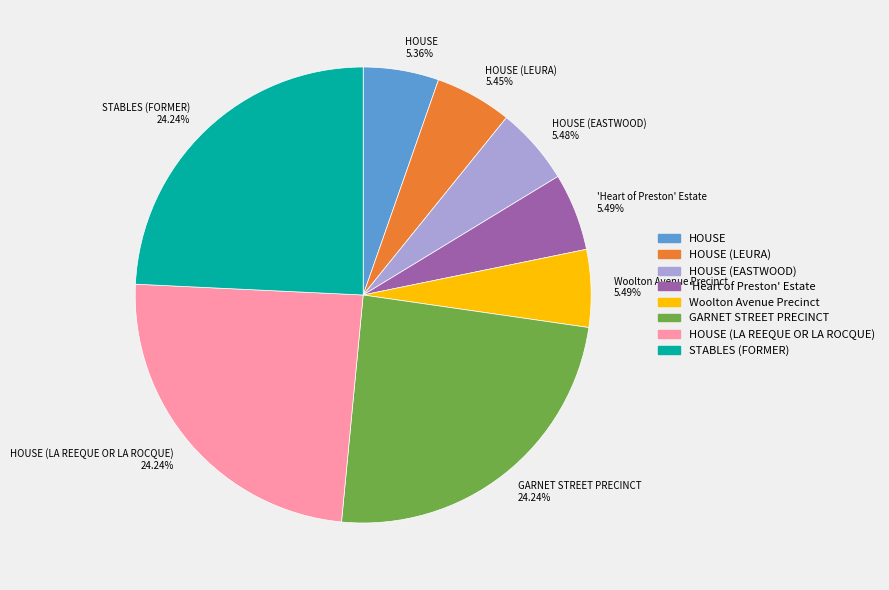

What is the ratio of the value at GARNET STREET PRECINCT 24.24% to the value at HOUSE 5.36%?

4.5